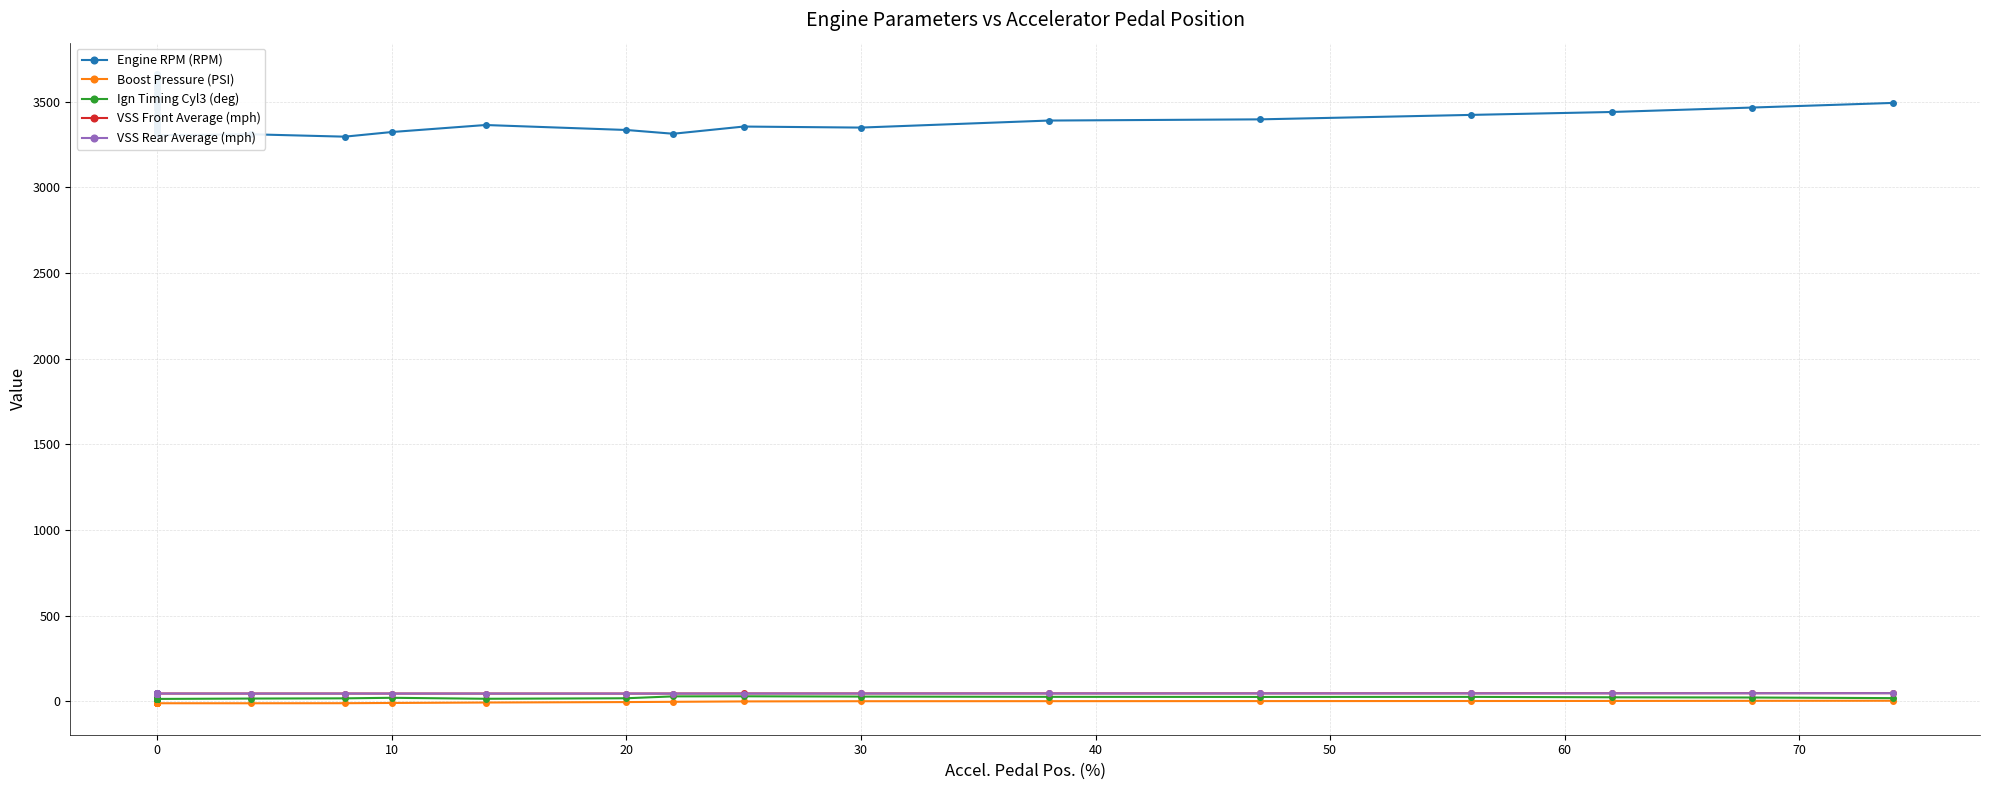

Read the VSS Front Average (mph) value at 0.

49.2